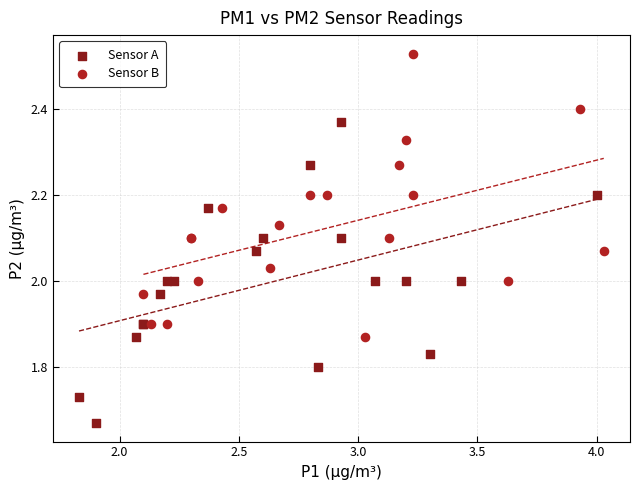

Which series reaches the maximum Y coordinate?

Sensor B